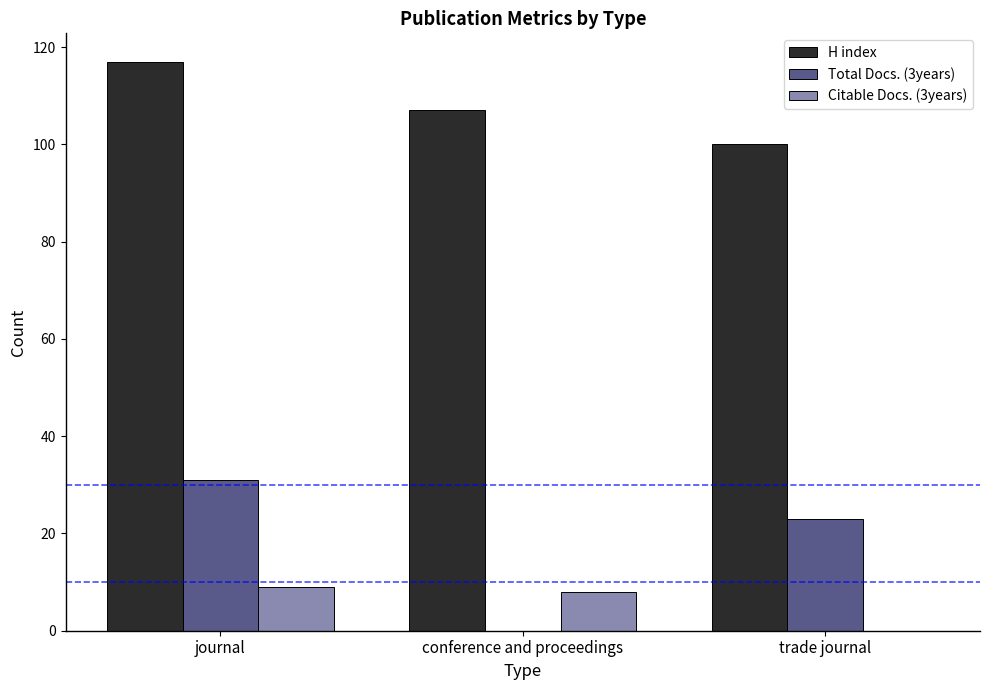

True or false: Total Docs. (3years) has a value of -18 at conference and proceedings.

False